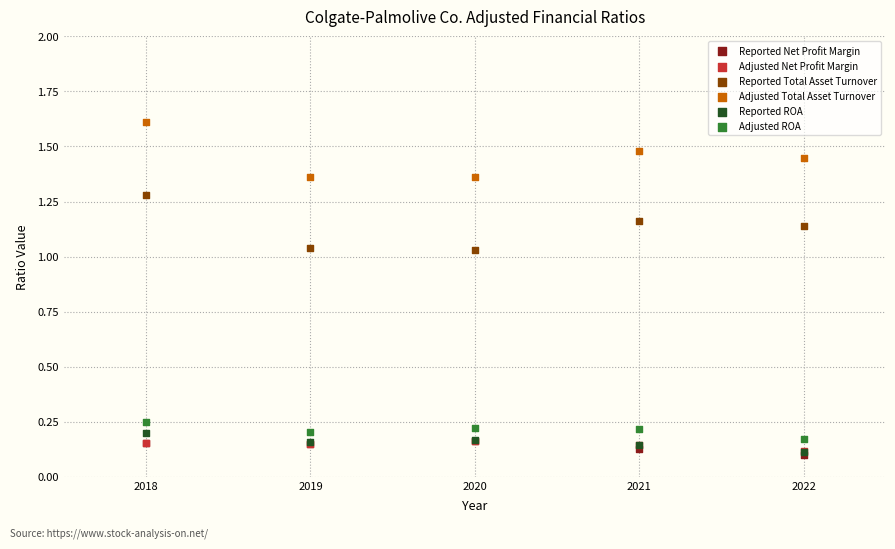

What are all the series names shown in the legend?

Reported Net Profit Margin, Adjusted Net Profit Margin, Reported Total Asset Turnover, Adjusted Total Asset Turnover, Reported ROA, Adjusted ROA